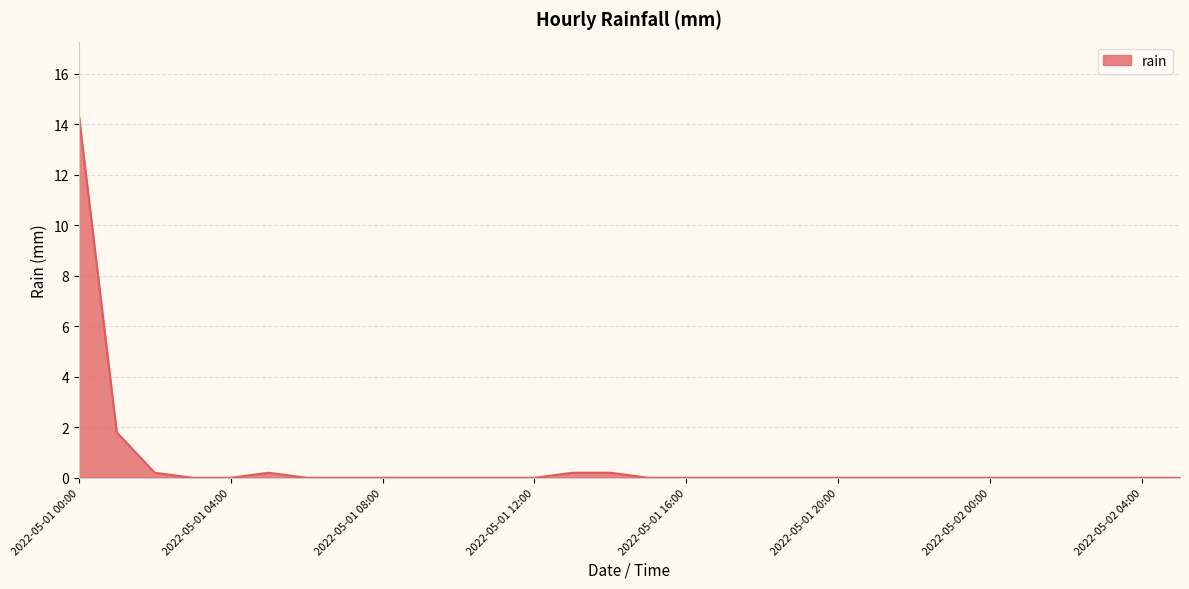

What is the difference between the maximum and minimum values?

14.4